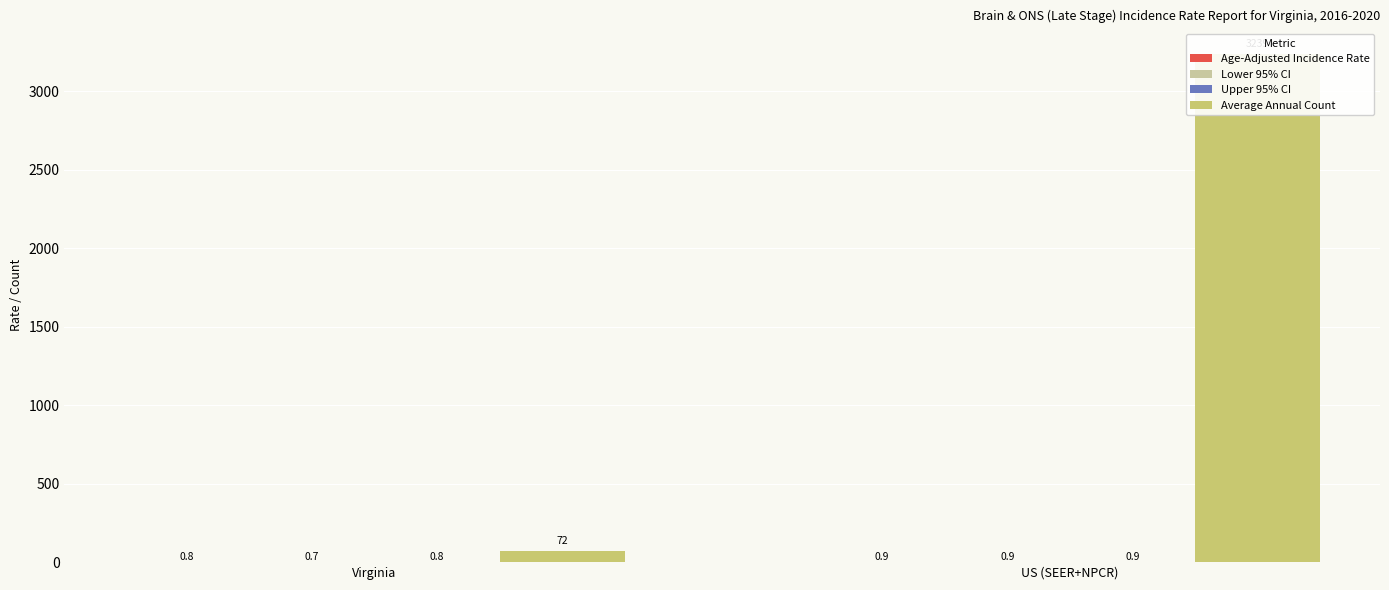

Which category has the highest value across all series?

US (SEER+NPCR)